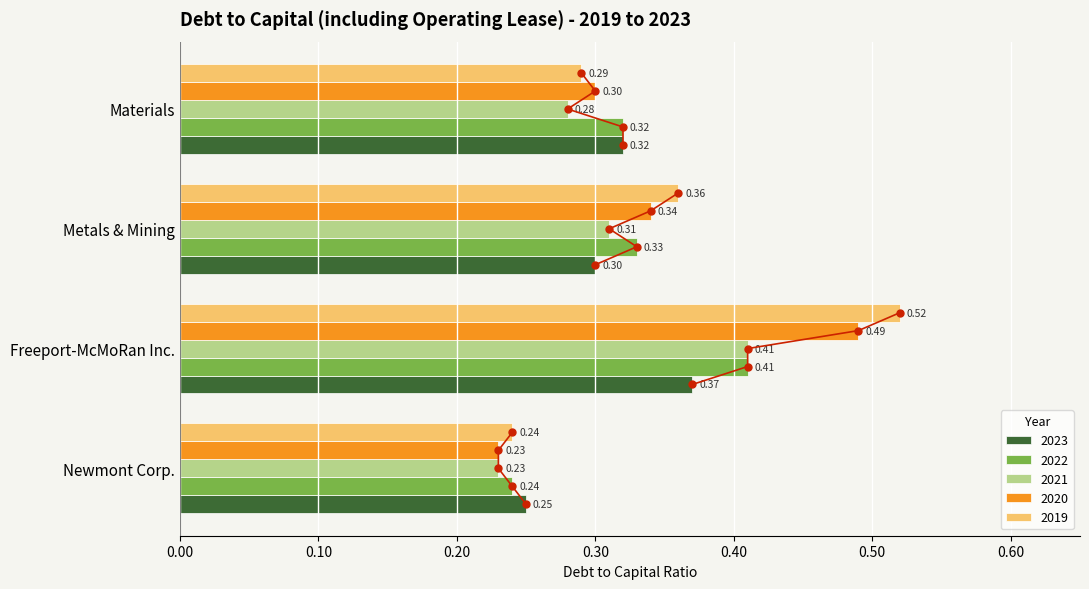

Rank the categories by 2022 value from lowest to highest.

Newmont Corp., Materials, Metals & Mining, Freeport-McMoRan Inc.